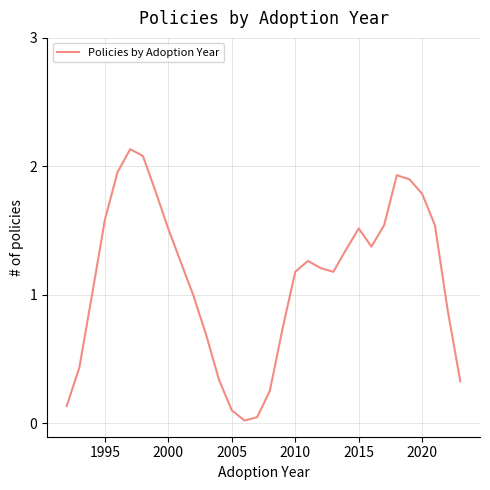

Does the chart have visible grid lines?

Yes